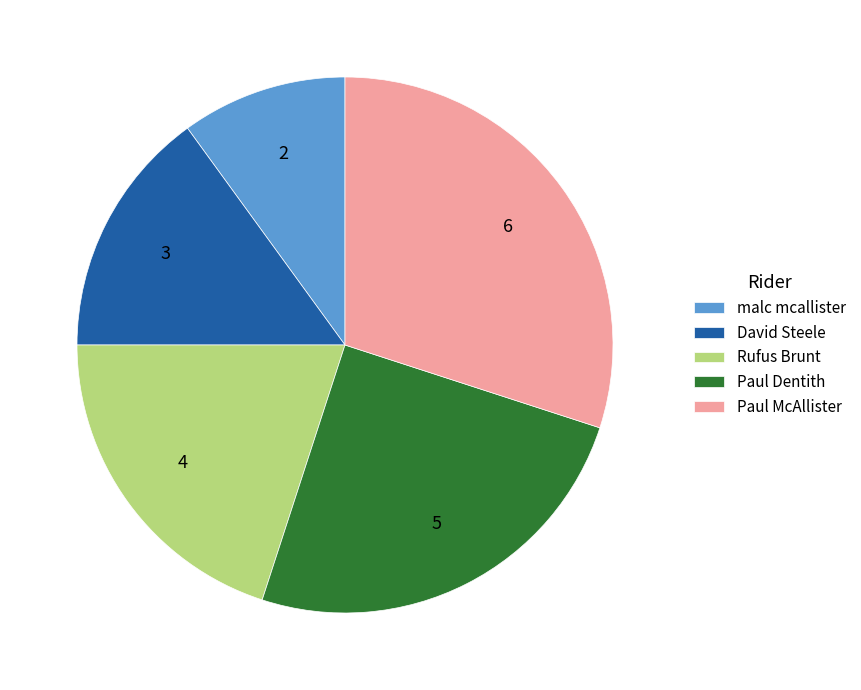

Rank the categories by value from lowest to highest.

malc mcallister, David Steele, Rufus Brunt, Paul Dentith, Paul McAllister